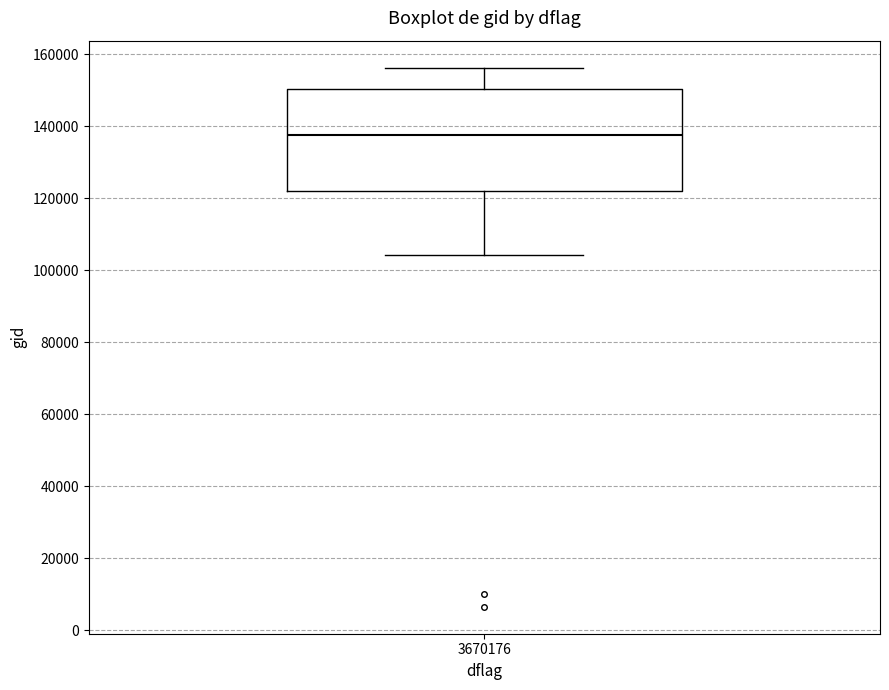

Transcribe this box plot: give where the median line is, the range the box spans, and where the two whiskers end, as read against the y-axis. The values are not printed on the chart, so give them approximately, as read against the axis.

median 138000, box 122000 to 150000, whiskers 104000 to 156000